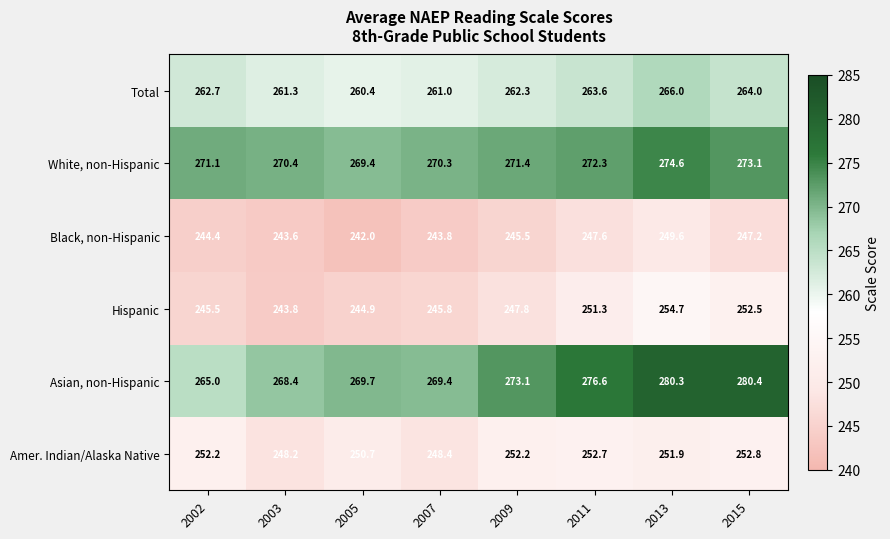

At which label is White, non-Hispanic closest to 272?

2011